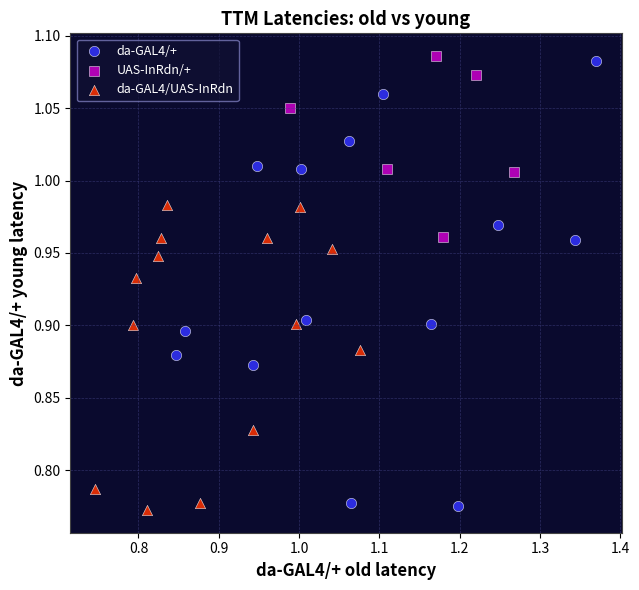

Which series has the widest spread of Y values?

da-GAL4/+